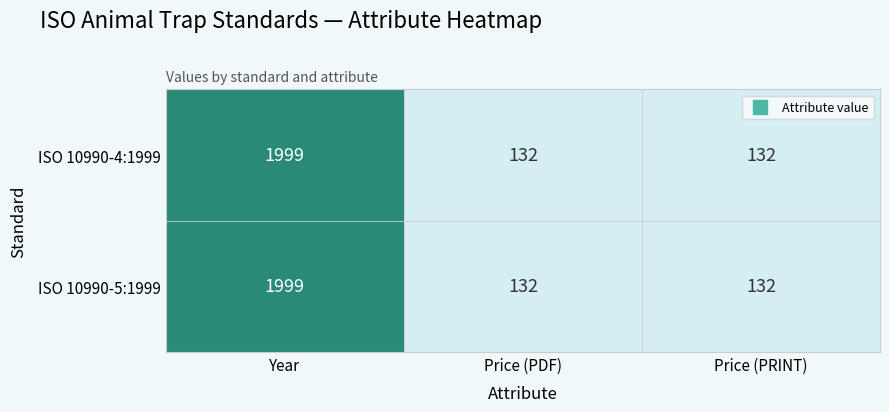

Reading right to left, what are all the values shown in this chart?

ISO 10990-4:1999: 132	132	1999
ISO 10990-5:1999: 132	132	1999